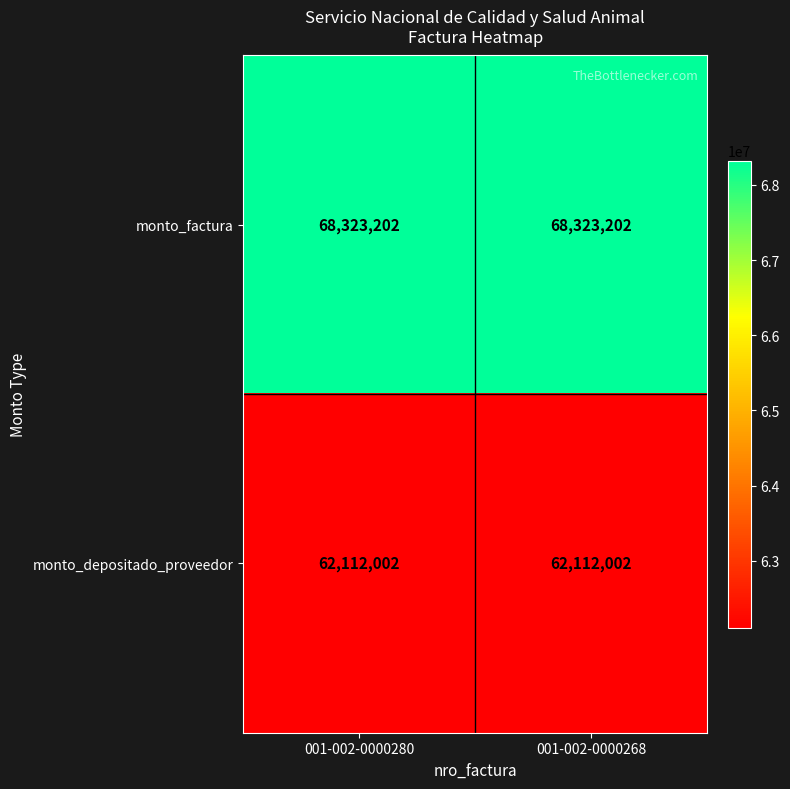

At how many categories does at least one series exceed 64238071?

2